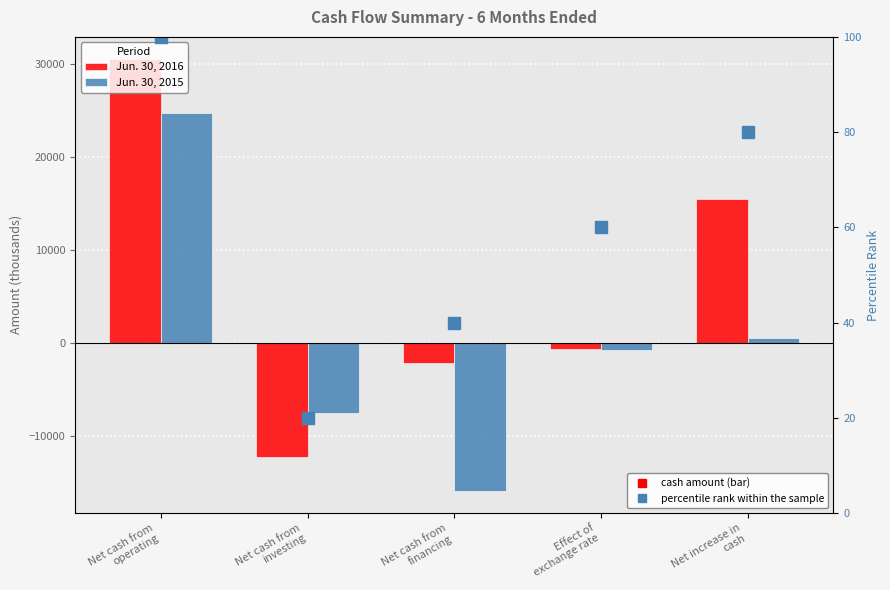

Rank the categories by Jun. 30, 2016 value from lowest to highest.

Net cash from
investing, Net cash from
financing, Effect of
exchange rate, Net increase in
cash, Net cash from
operating